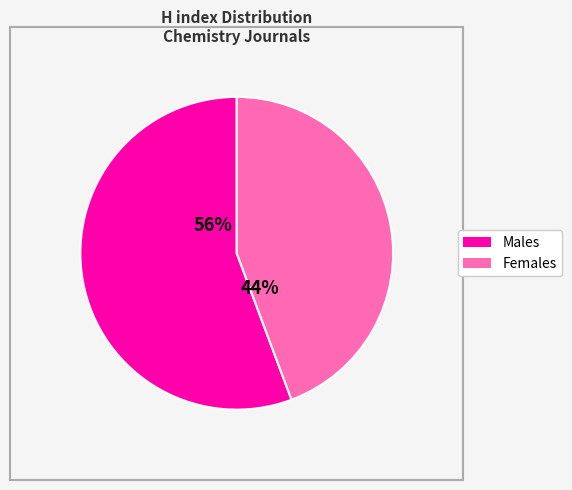

Does any single category account for the majority?

Yes